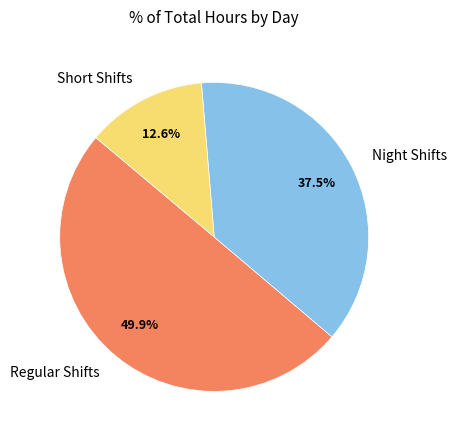

Combined, do Regular Shifts and Short Shifts account for over 50%?

Yes